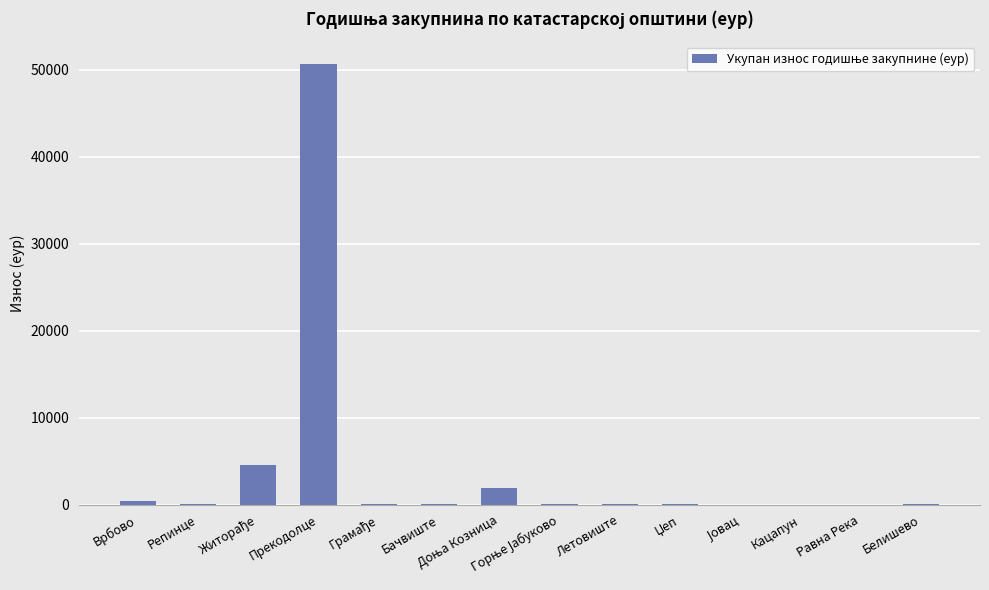

What is the average value?

4133.3